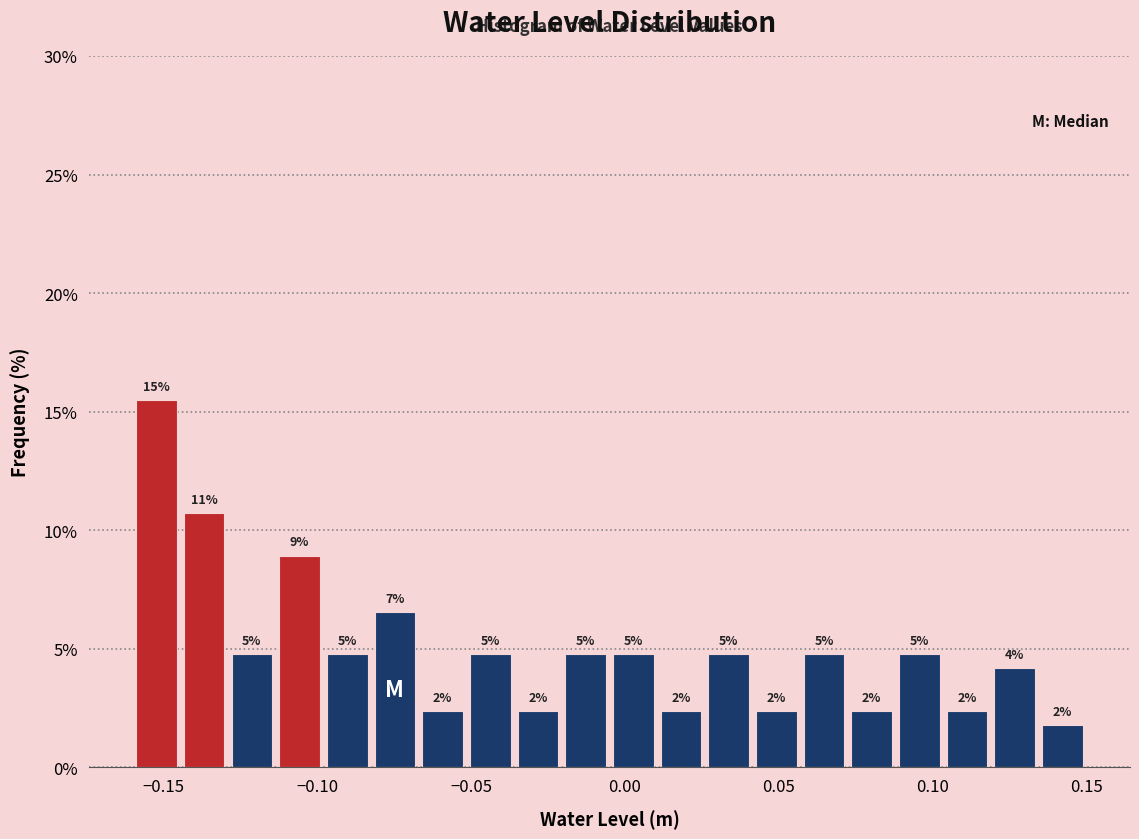

Around what value on the x-axis is the tallest bar? Give the approximate position of its centre, as read against the axis.

-0.150